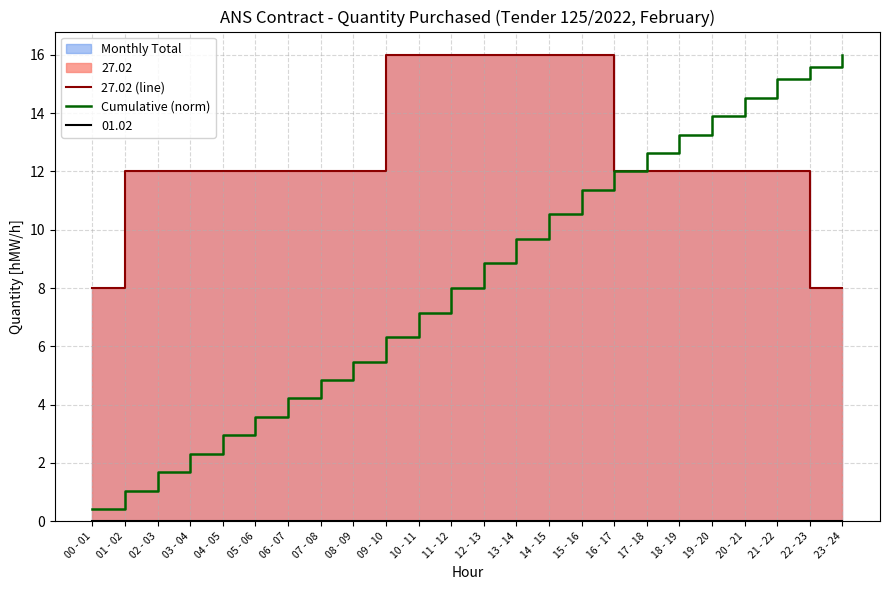

The value of Cumulative (norm) at 17 - 18 is 17.5. True or false?

False